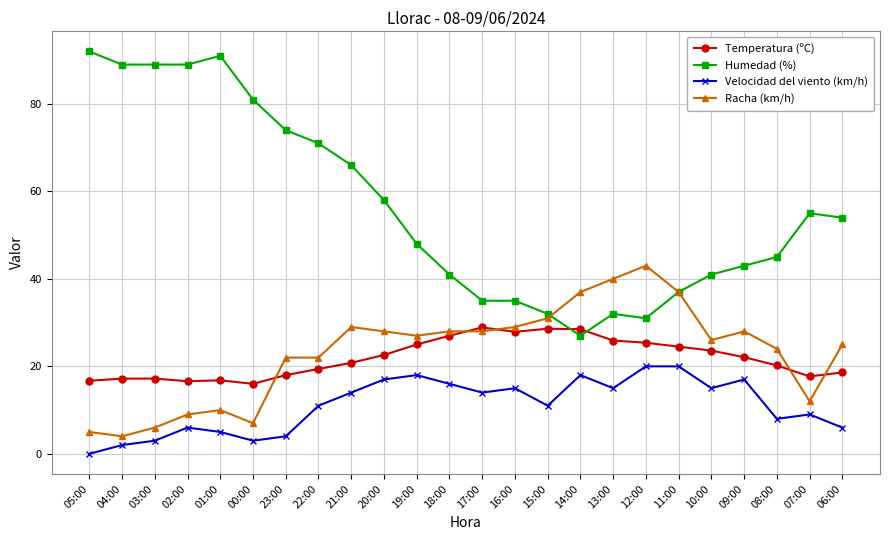

What is the difference between the highest and lowest values at 04:00?

87.0